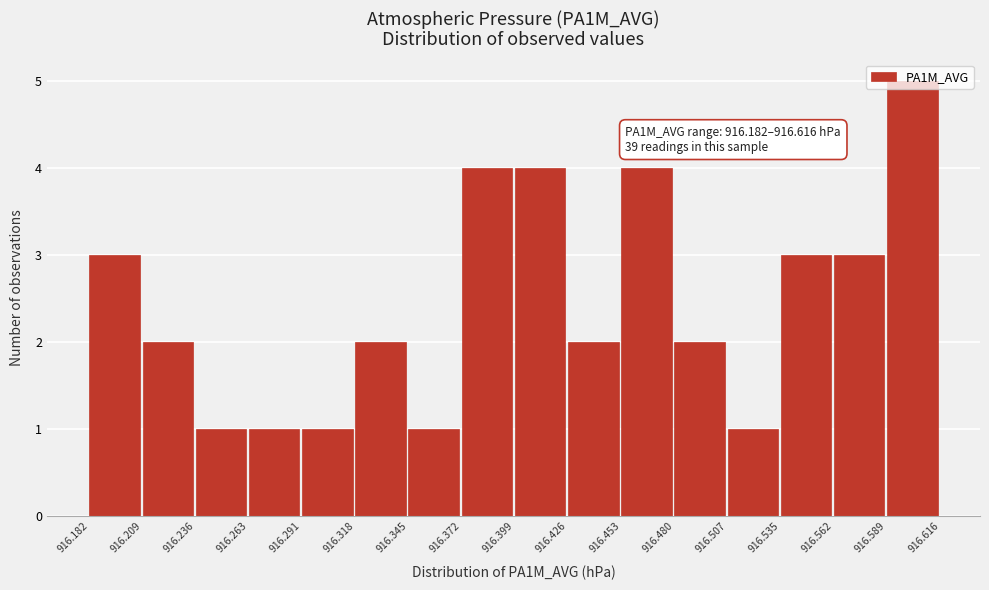

Over which range of the x-axis is the bar tallest?

916.589 to 916.616